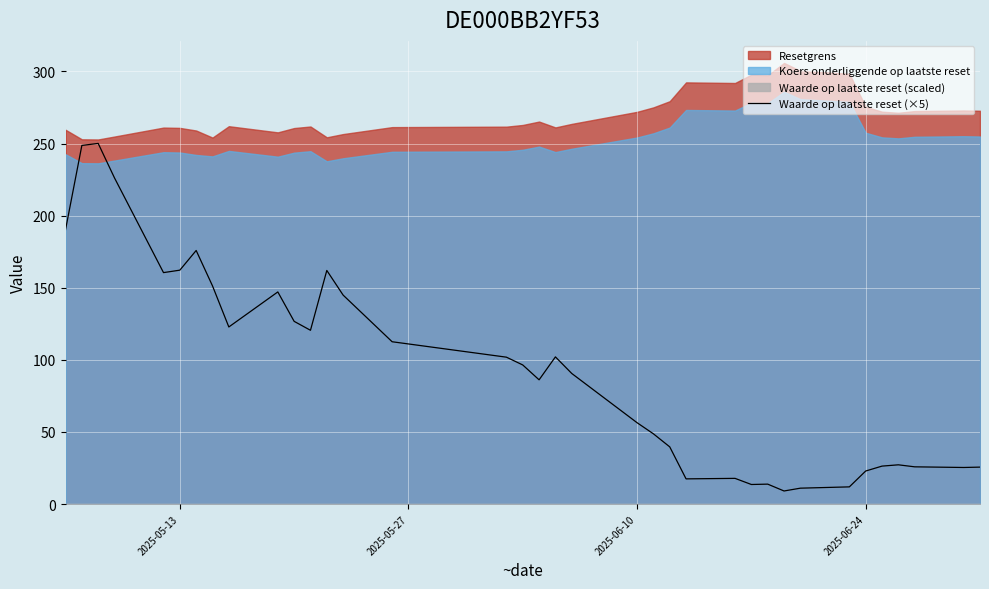

What is the lowest value of the Waarde op laatste reset (×5) series?

9.1